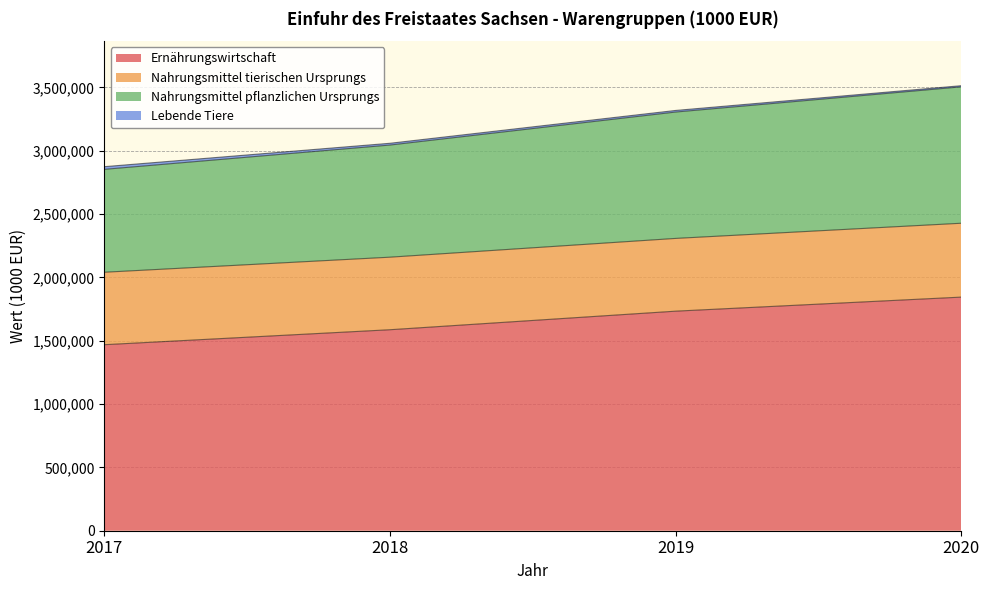

Is it true that Nahrungsmittel pflanzlichen Ursprungs equals 3059495 at 2018?

True